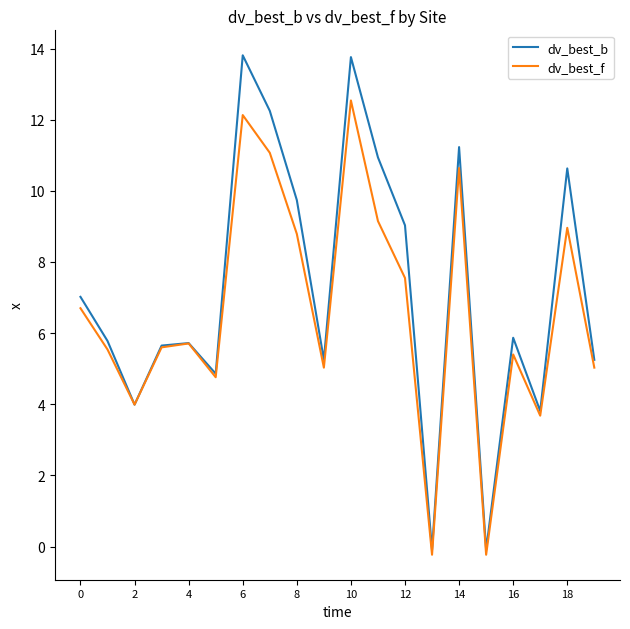

Which series has the largest total across all categories?

dv_best_b